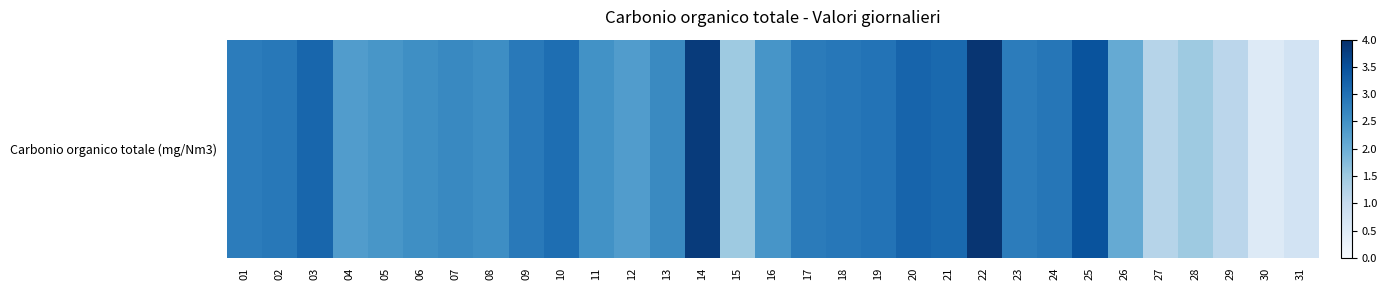

What is the change in value from 02 to 29?

-1.7